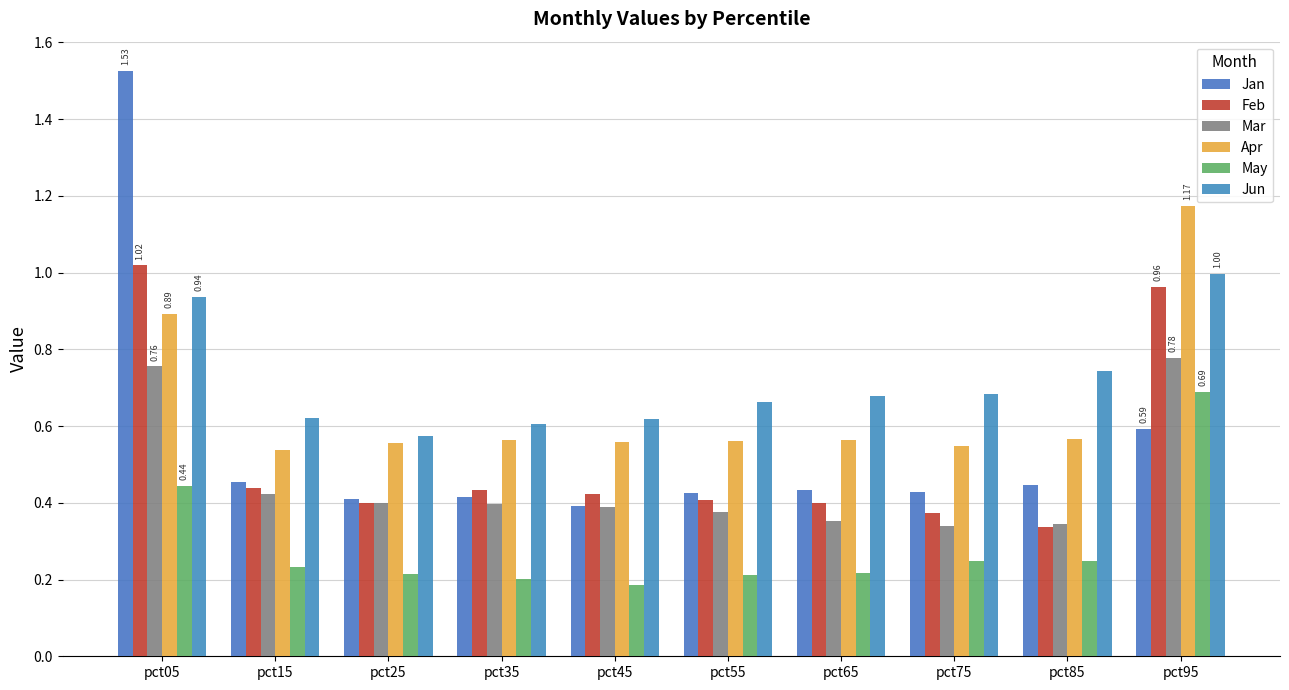

What is the value of the Feb bar at the 5th from the left?

0.4